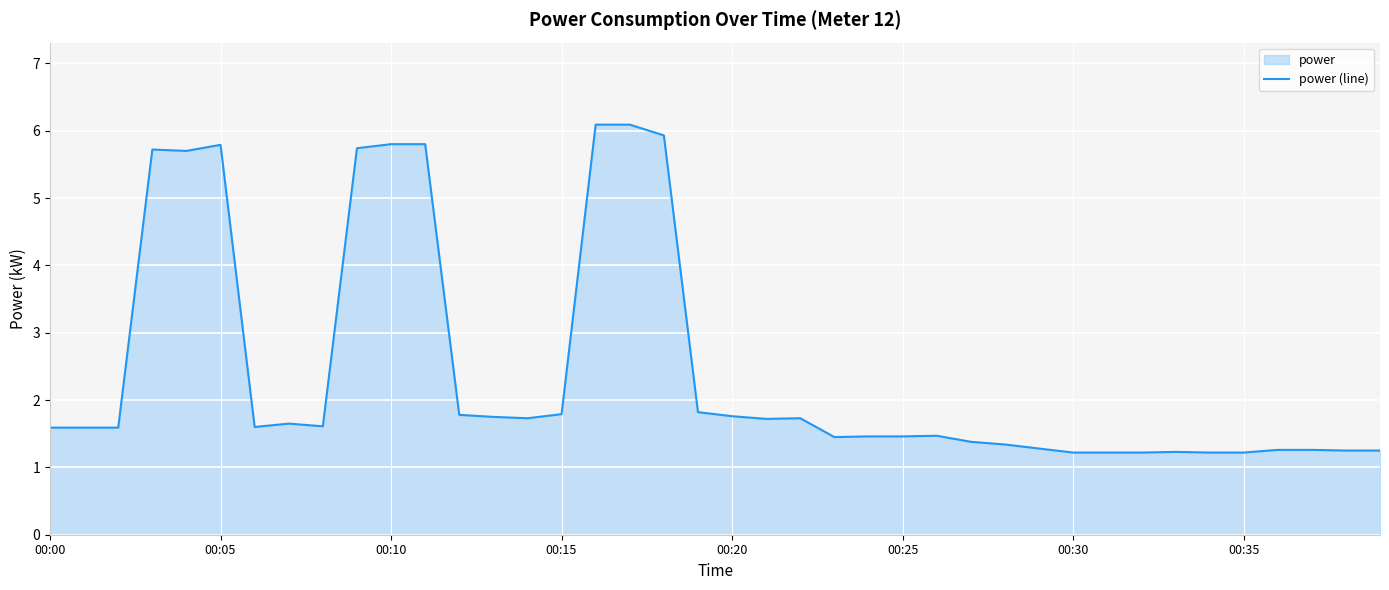

What is the minimum value shown in the chart?

1.2